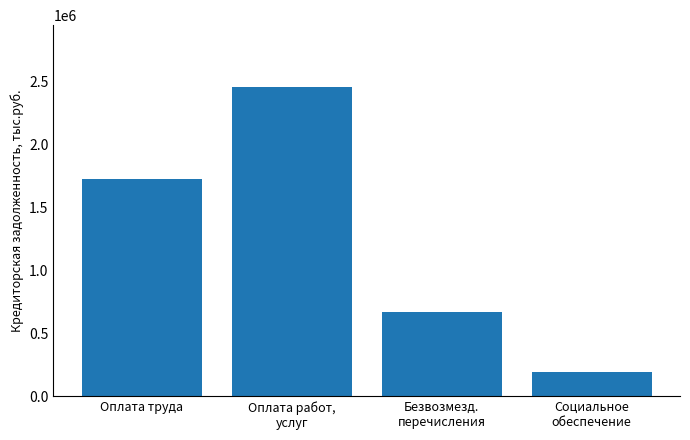

Reading left to right, extract all data points from this chart.

Оплата труда=1725855.4	Оплата работ,
услуг=2457162.5	Безвозмезд.
перечисления=667086.3	Социальное
обеспечение=191934.4